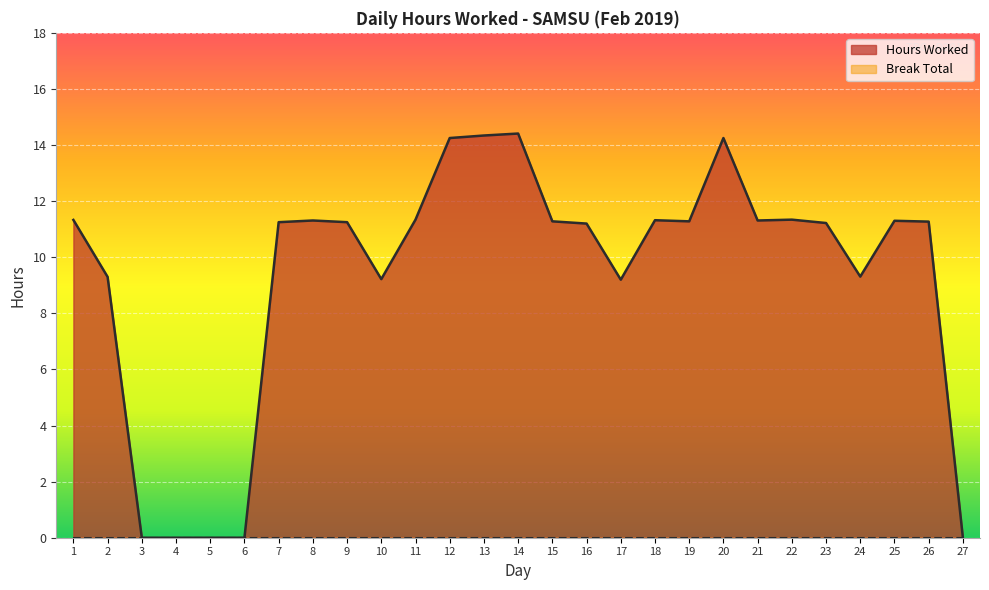

At which label is the value closest to 7?

17